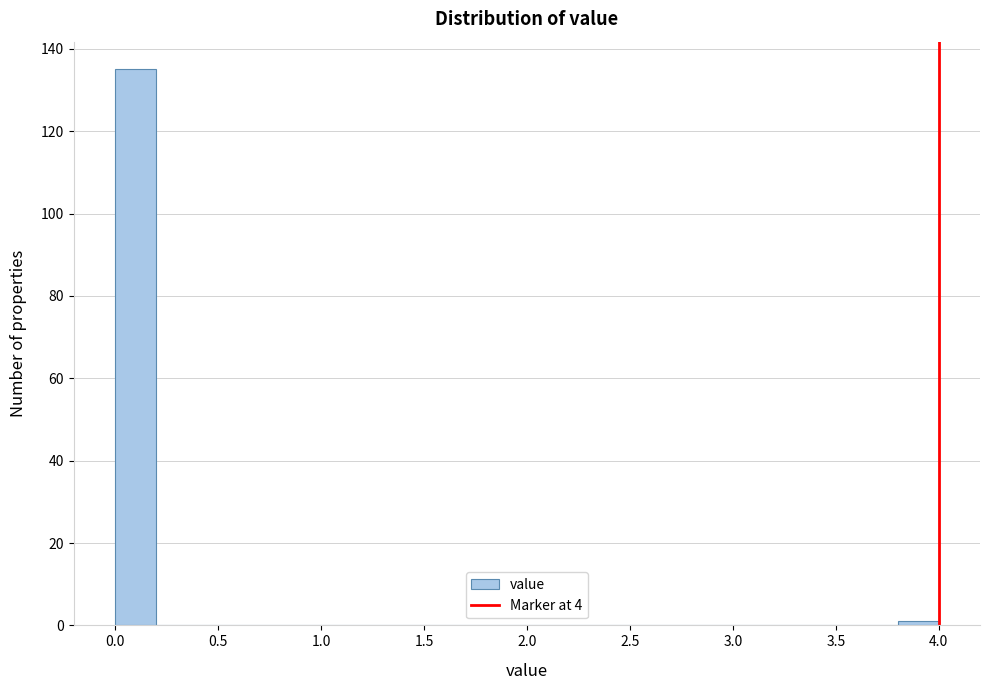

How tall is the bar that spans 0.0 to 0.2 on the x-axis? The values are not printed on the chart, so give them approximately, as read against the axis.

136